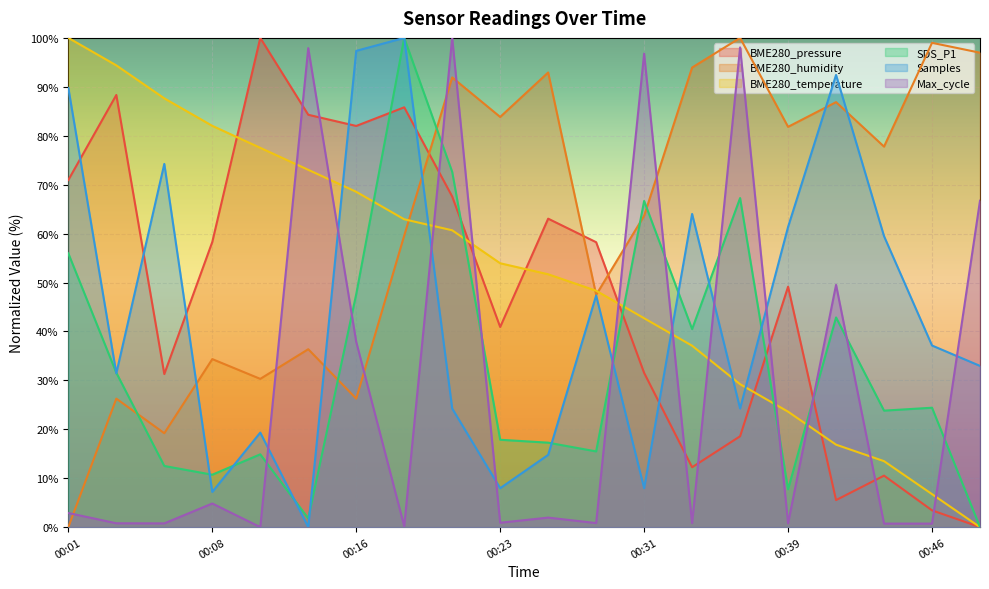

Which category has the highest value across all series?

00:11